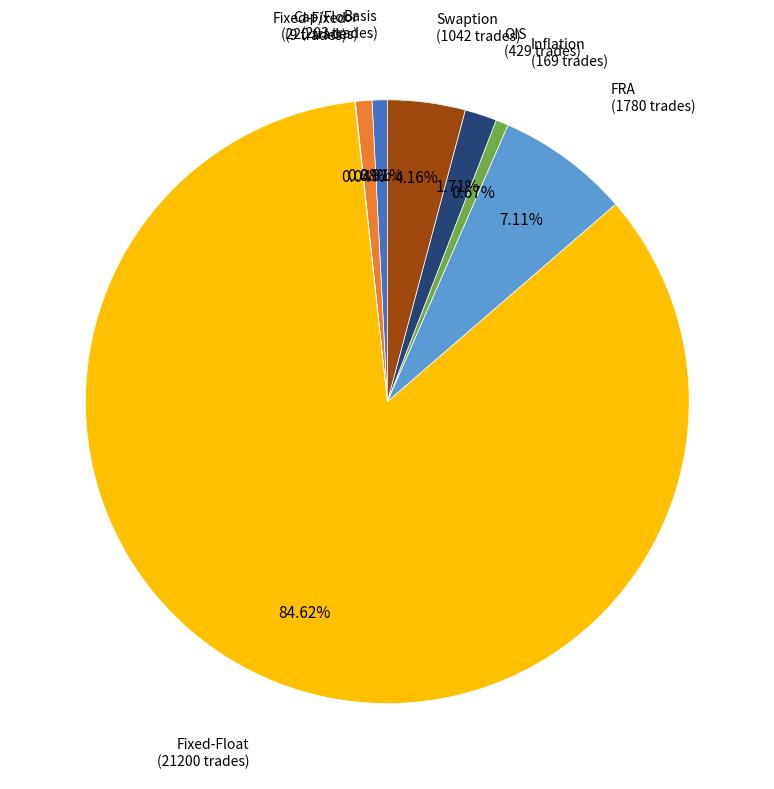

What percentage is the Cap/Floor slice, to the nearest percent?

1%